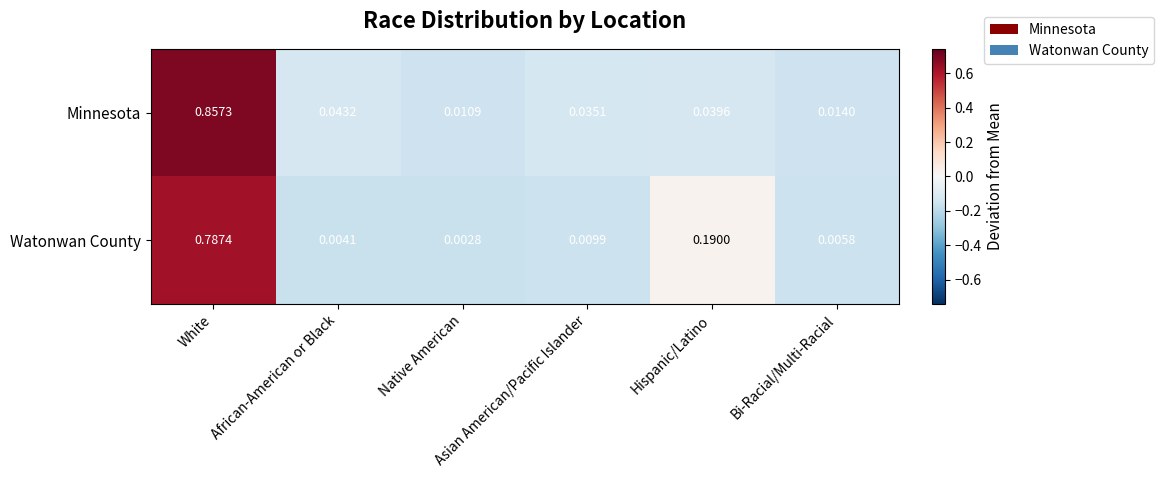

List the series in order of their peak value, highest first.

Minnesota, Watonwan County